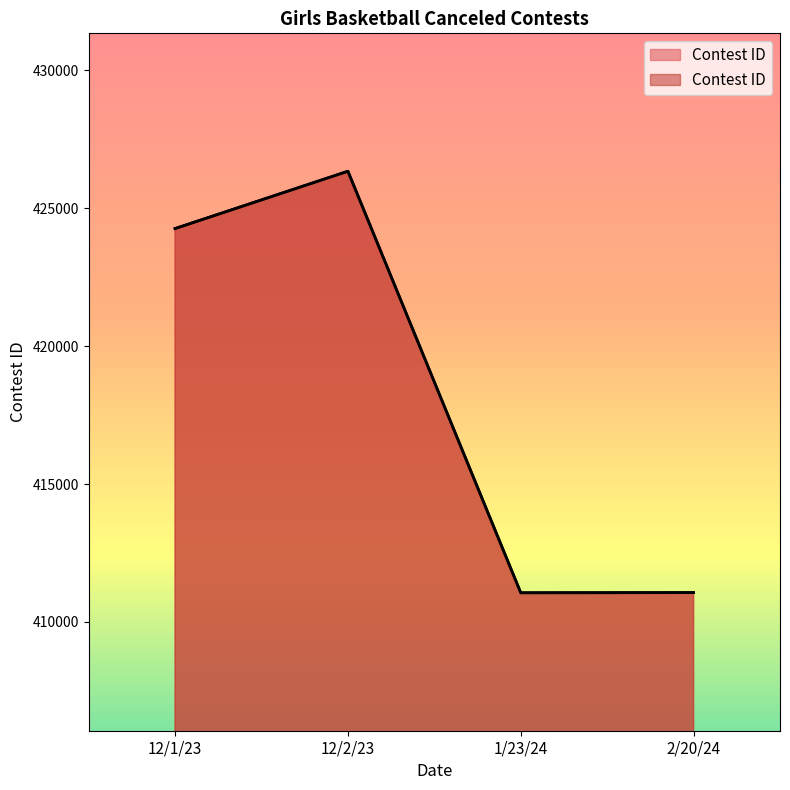

Where is the first local maximum?

12/2/23